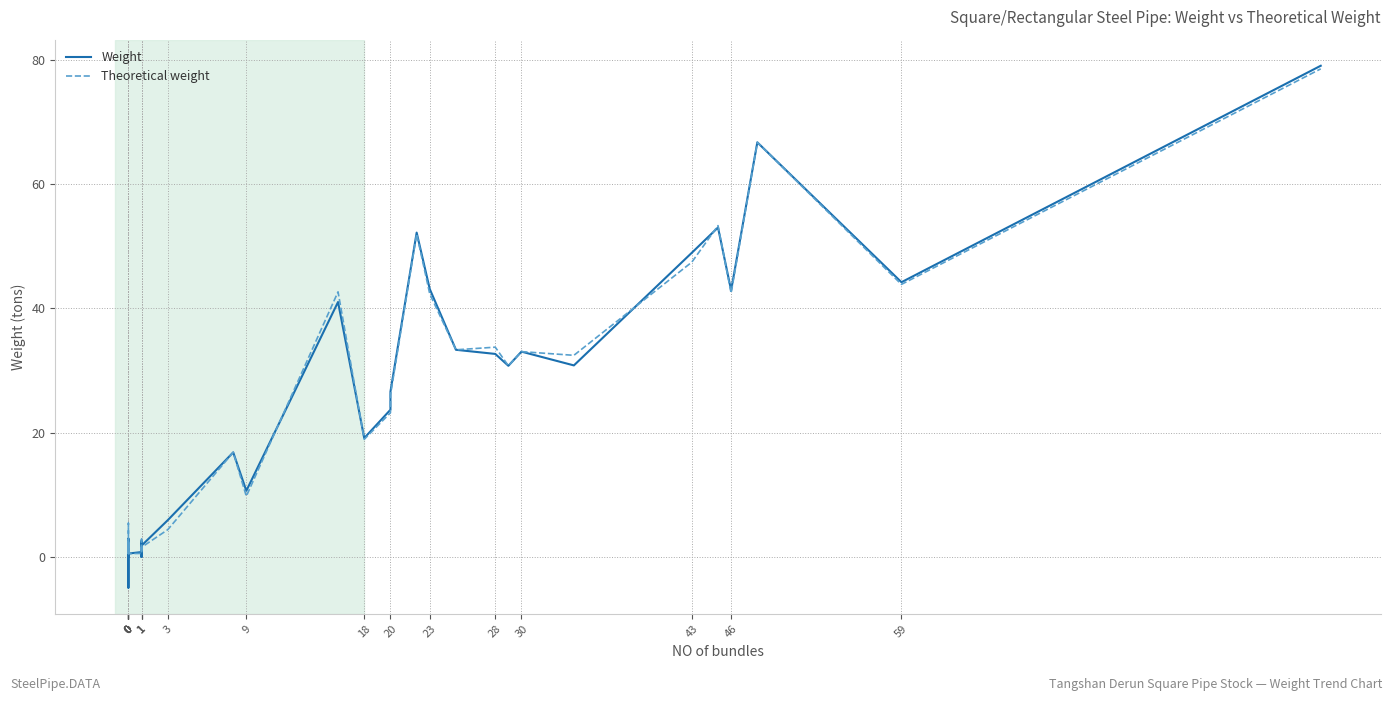

What is the average value of the Weight series?

18.8